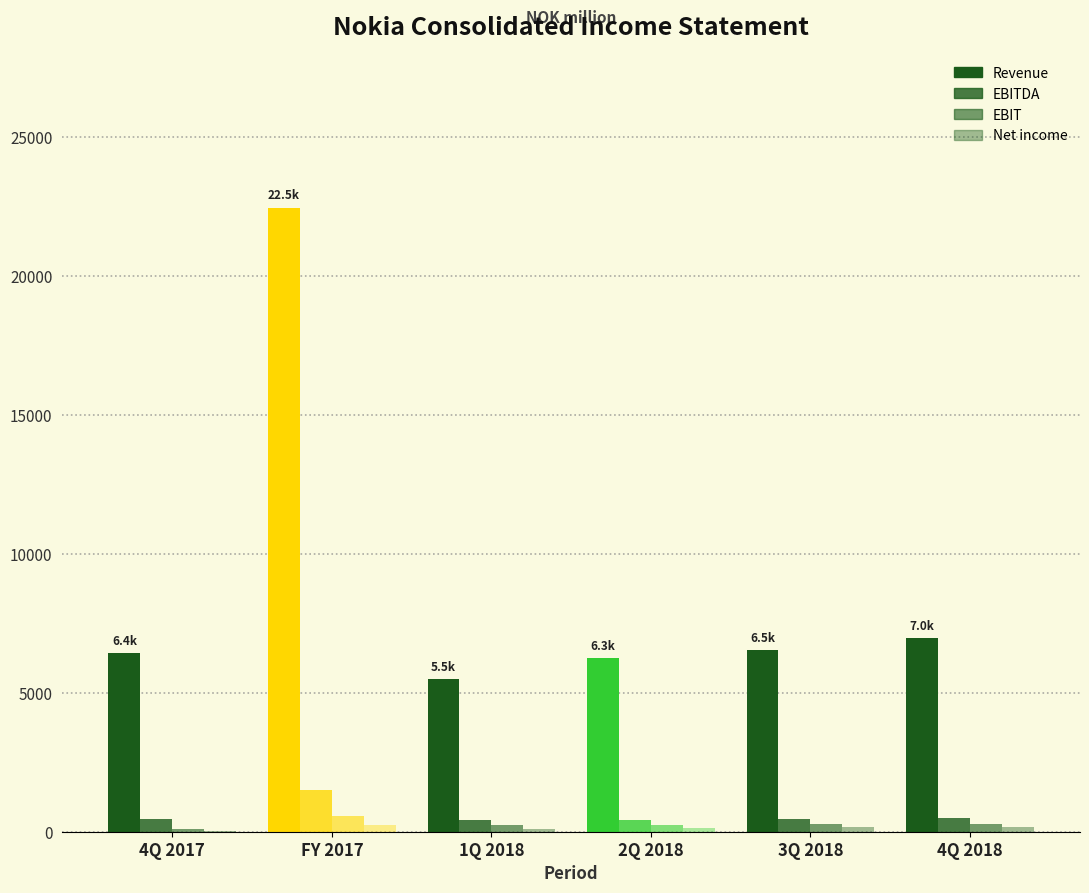

Which series has the widest spread of values?

Revenue